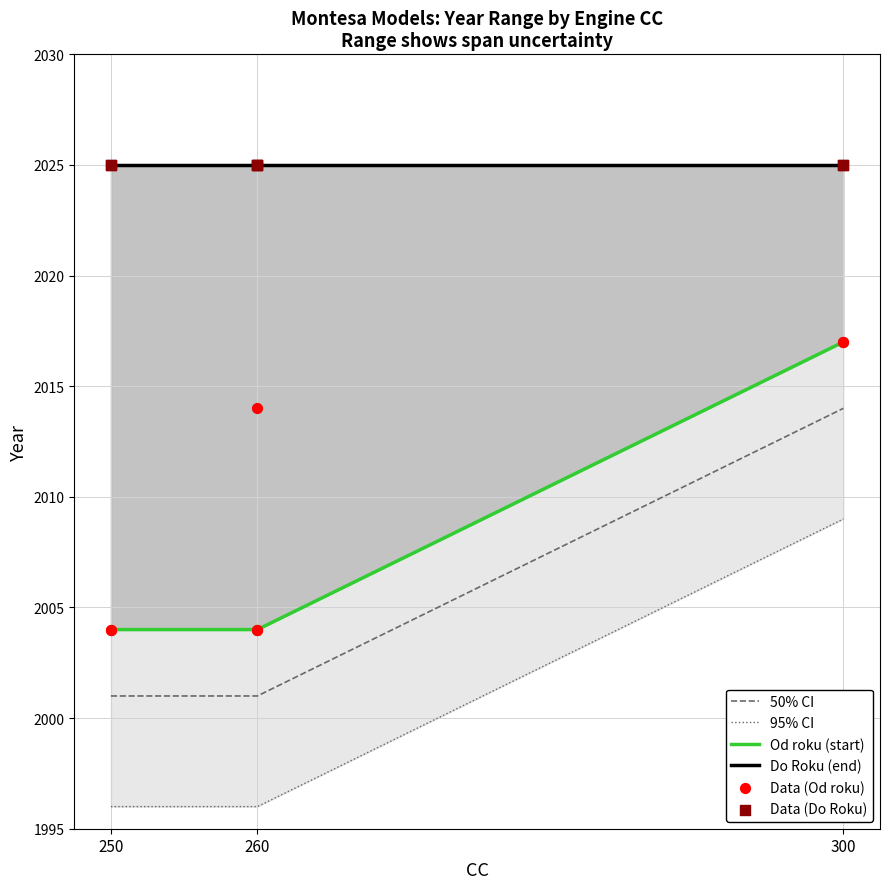

Approximately how many times larger is the value at 260 compared to 250?

1.0